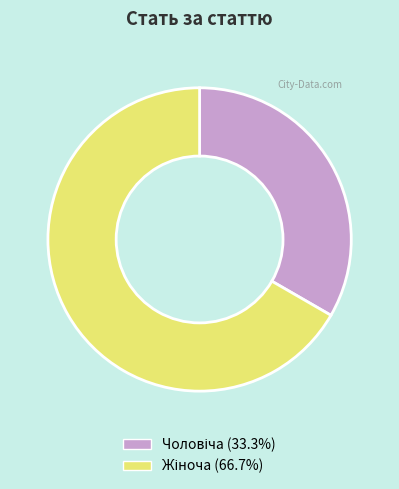

Is there any slice that represents more than half of the pie?

Yes